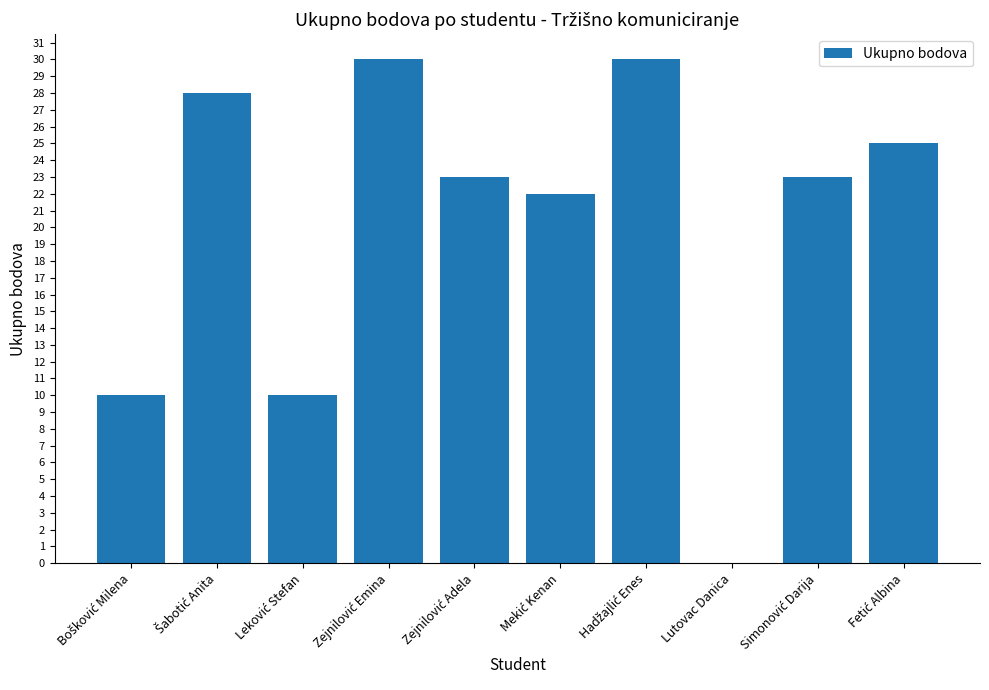

The value at Lutovac Danica is 18. True or false?

False